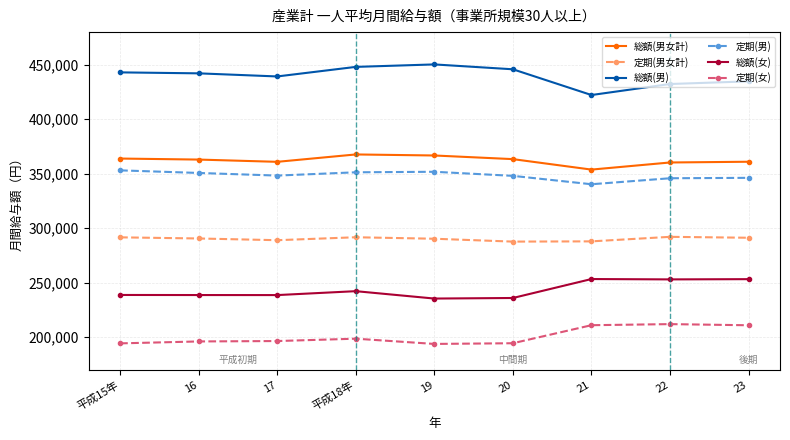

The 総額(男) series shows 197996 at 平成15年. True or false?

False